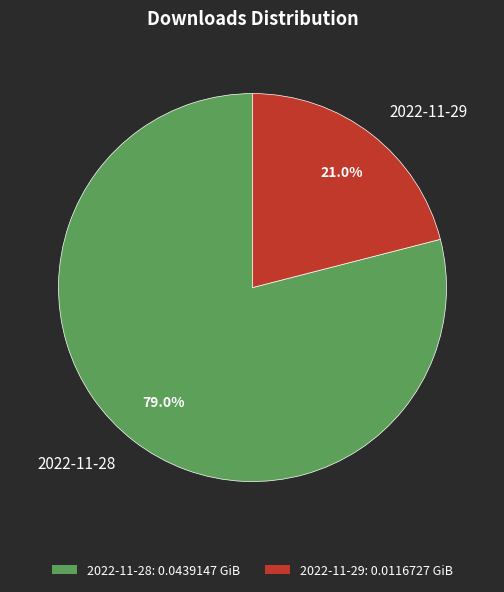

The 2022-11-29 slice represents 32% of the pie. True or false?

False